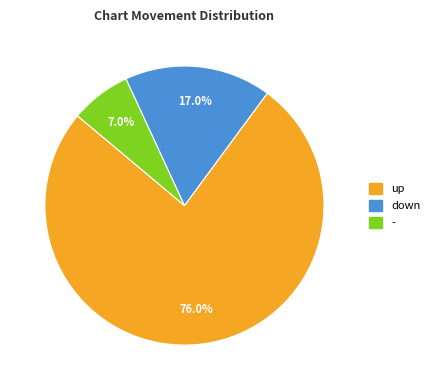

True or false: up accounts for 62% of the total.

False